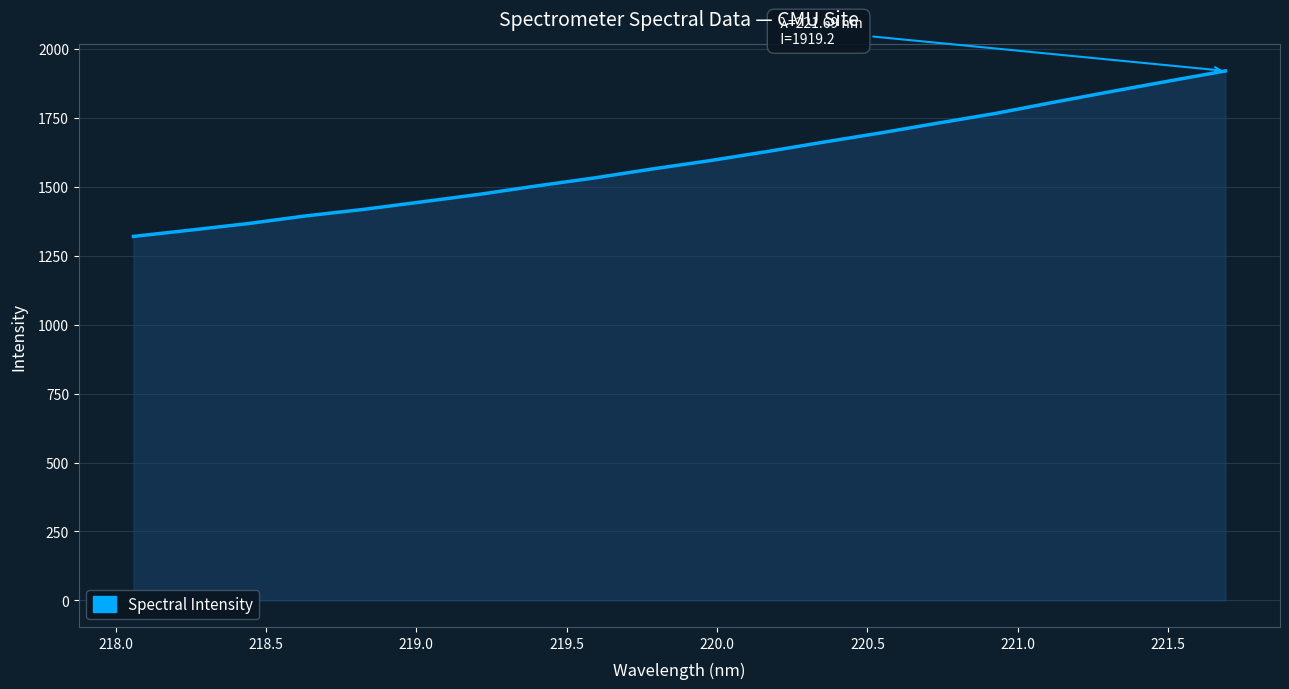

What is the smallest value displayed?

1319.4